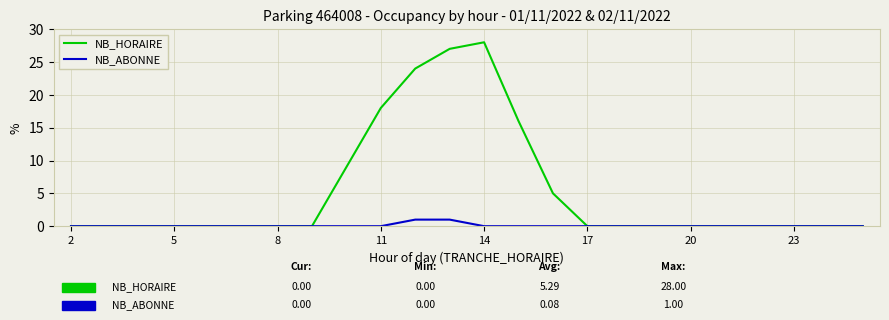

What is the greatest value displayed?

28